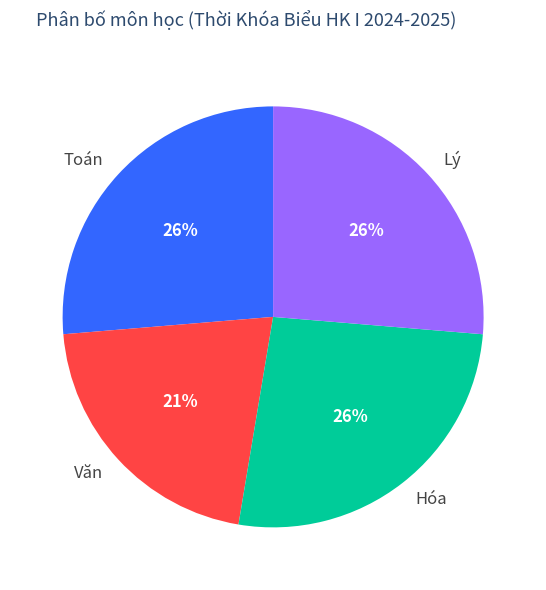

What is the smallest slice in the pie chart?

Văn